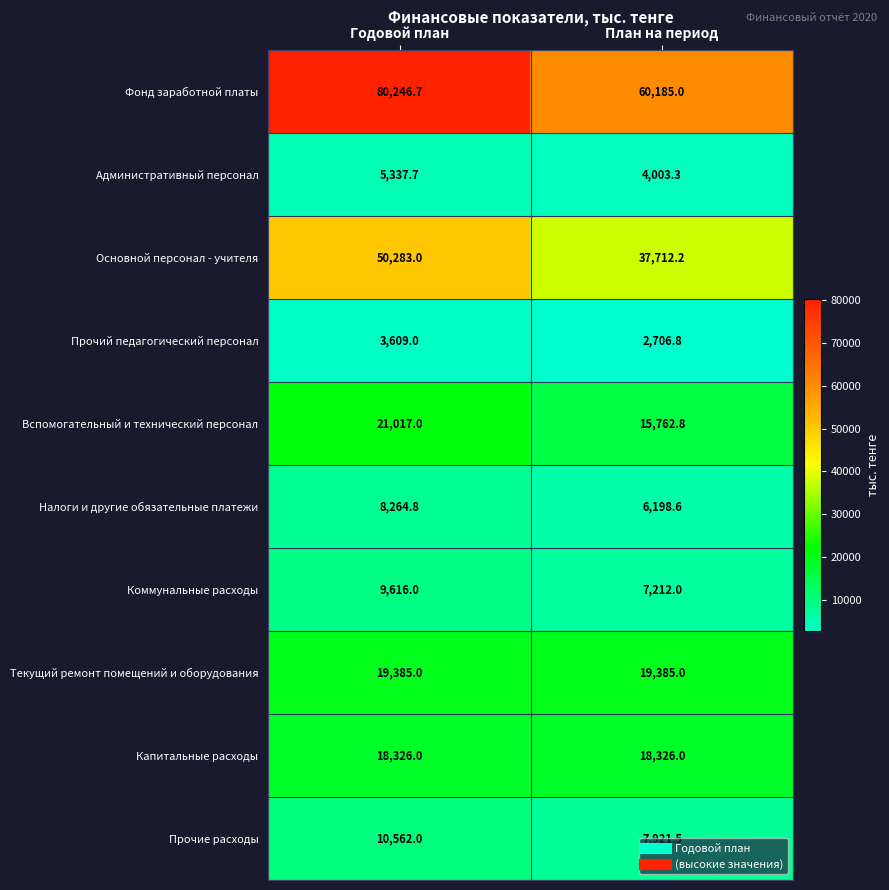

How many data points does each series have?

2